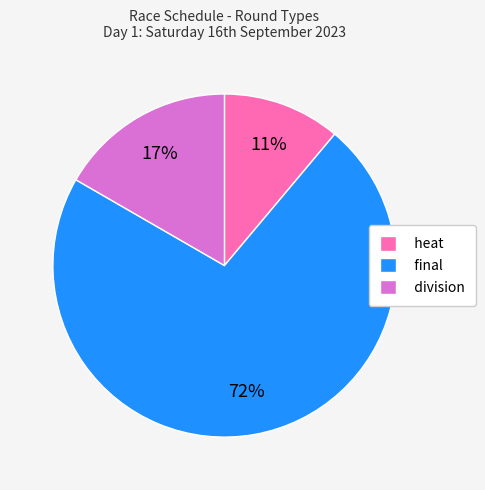

Rank the categories by value from lowest to highest.

heat, division, final